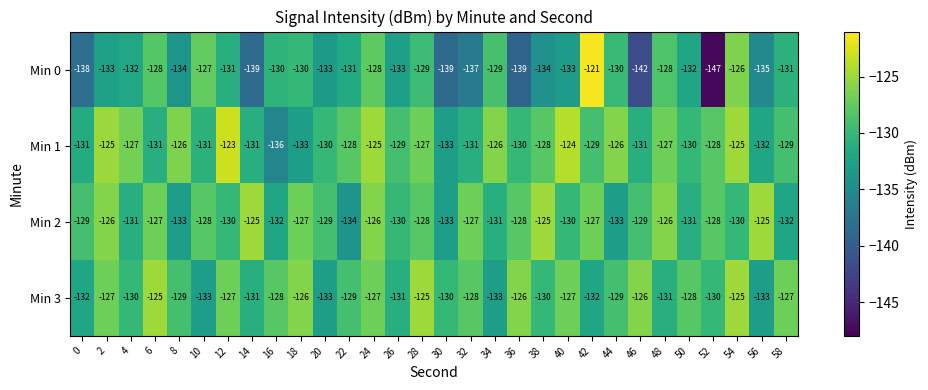

Which series has the largest total across all categories?

Min 1